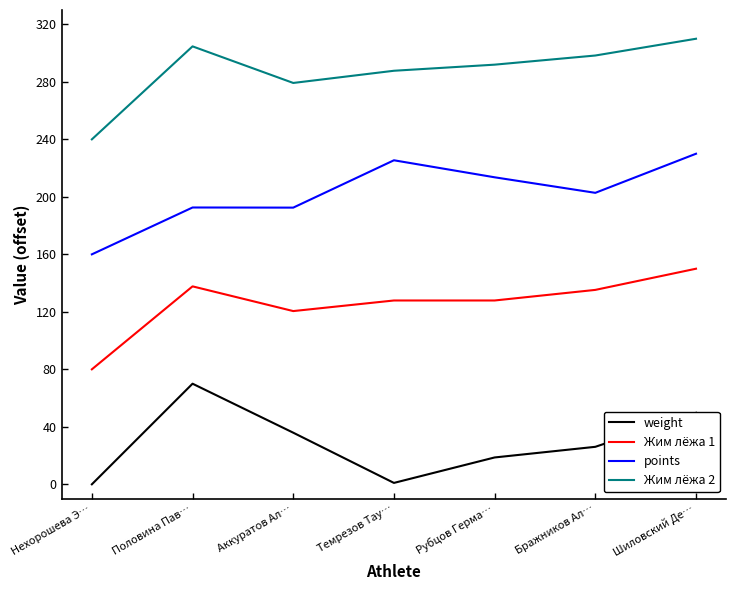

Rank the series by their maximum value, from highest to lowest.

Жим лёжа 2, points, Жим лёжа 1, weight